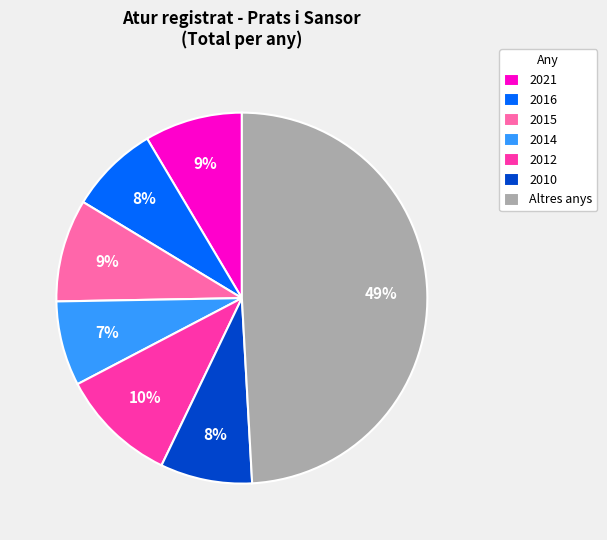

To the nearest percent, what portion does 2016 represent?

8%